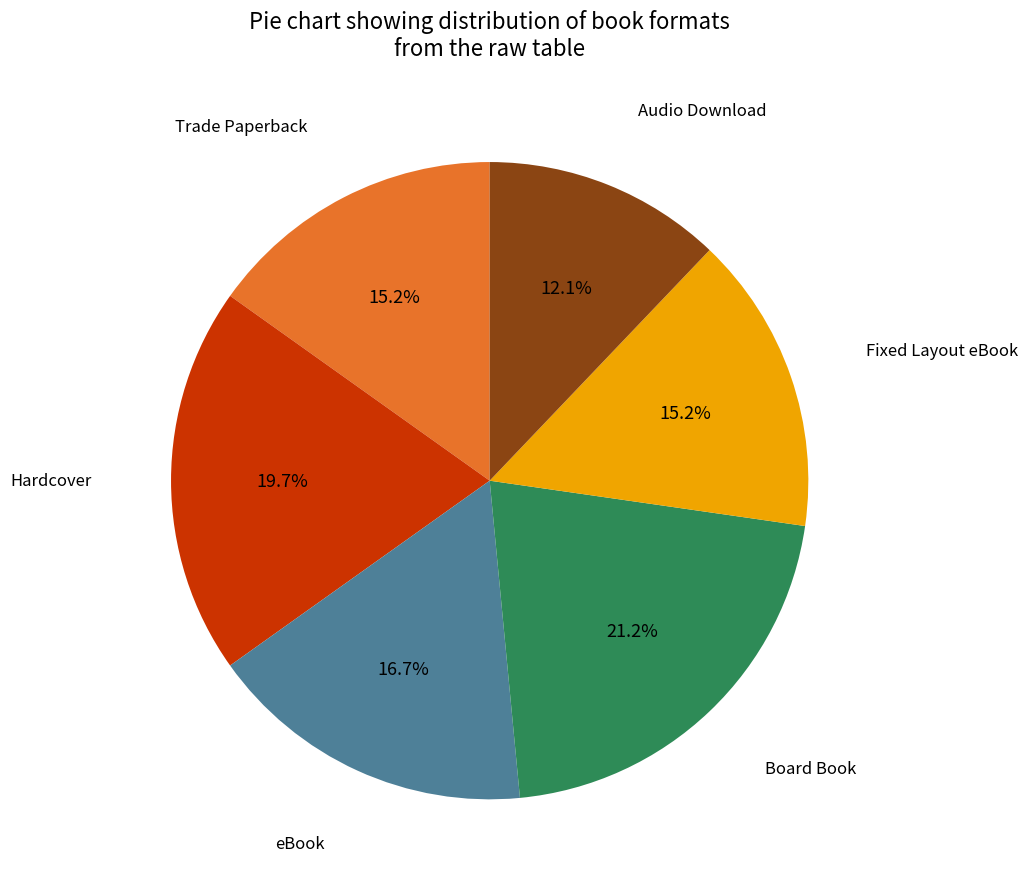

Does any single category account for the majority?

No